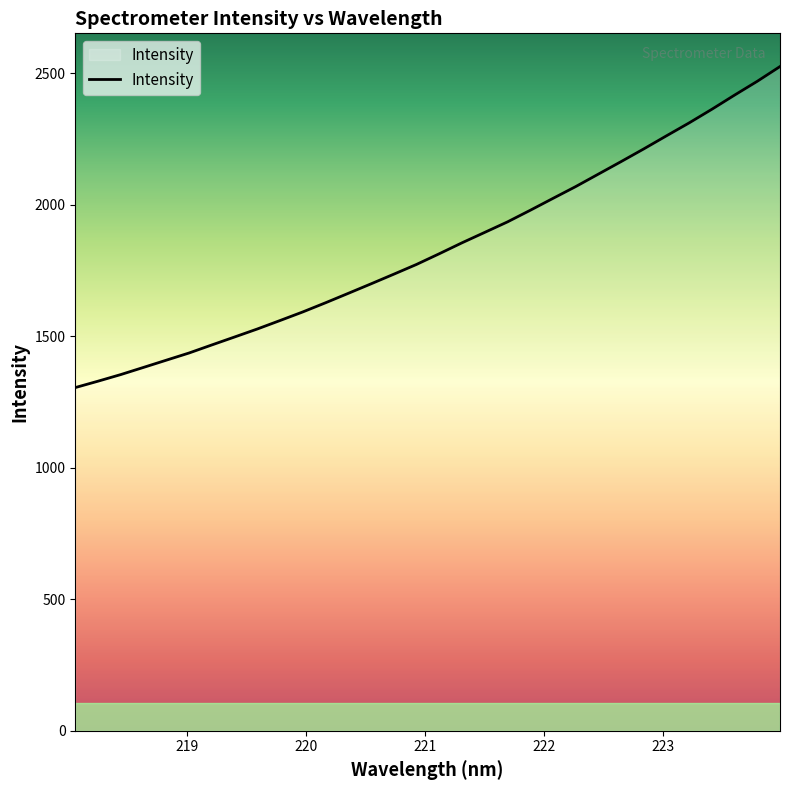

What is the maximum value shown in the chart?

2525.6